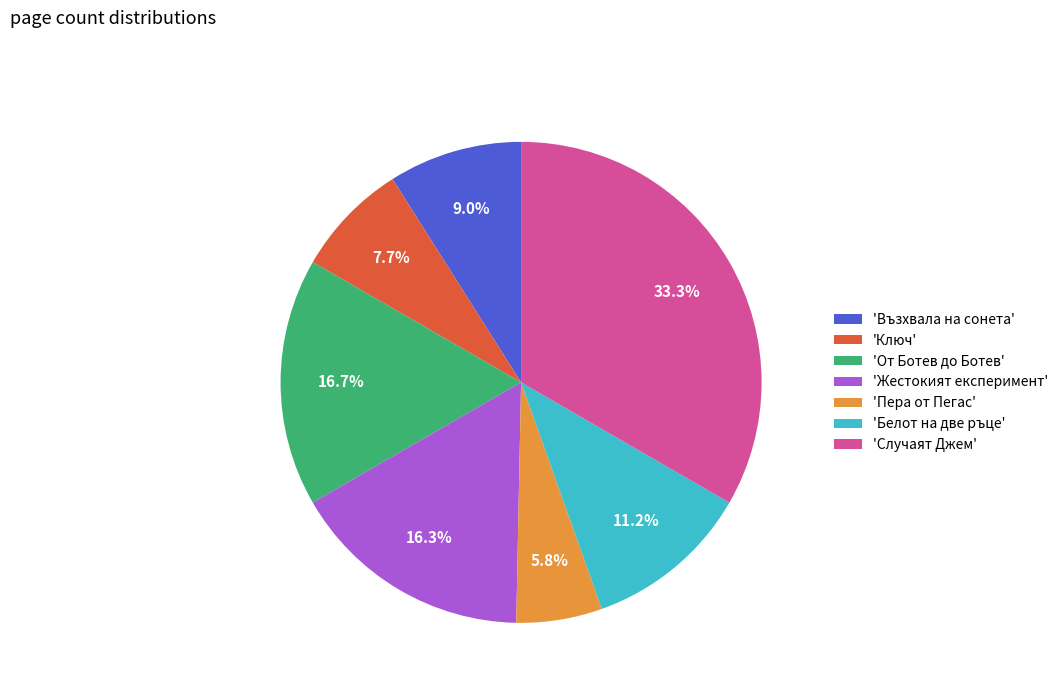

How many slices are in this pie chart?

7